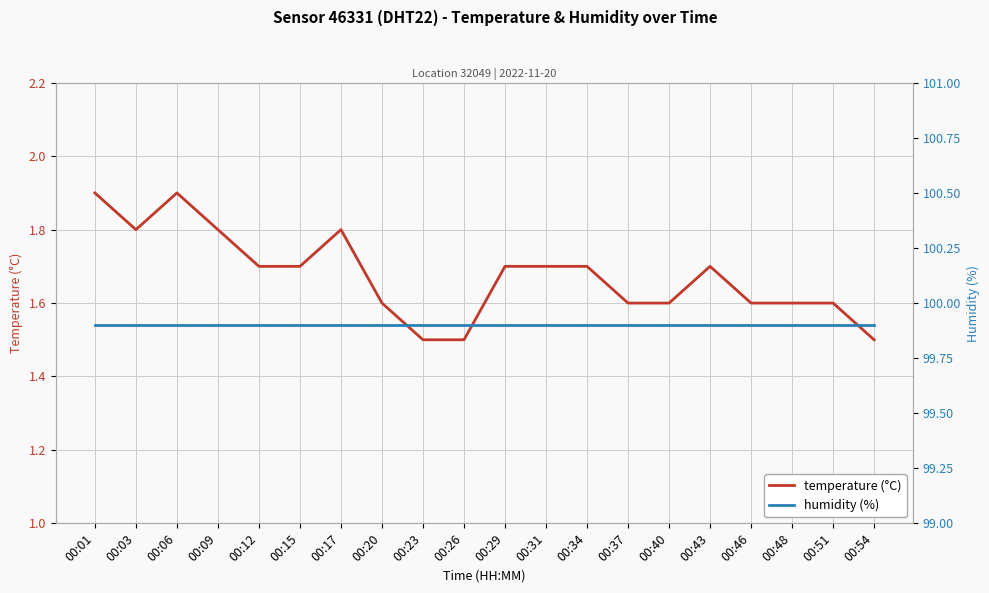

How many interior local peaks does the temperature (°C) series have?

3